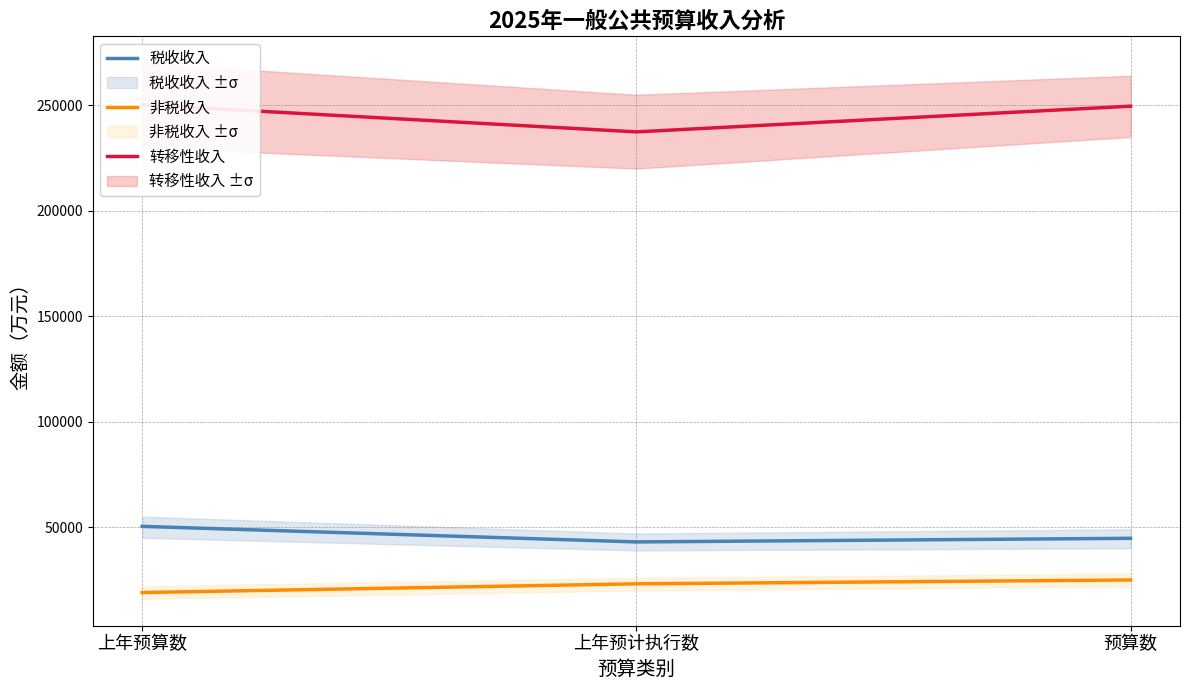

What is the difference between the maximum and minimum values in the 非税收入 series?

5962